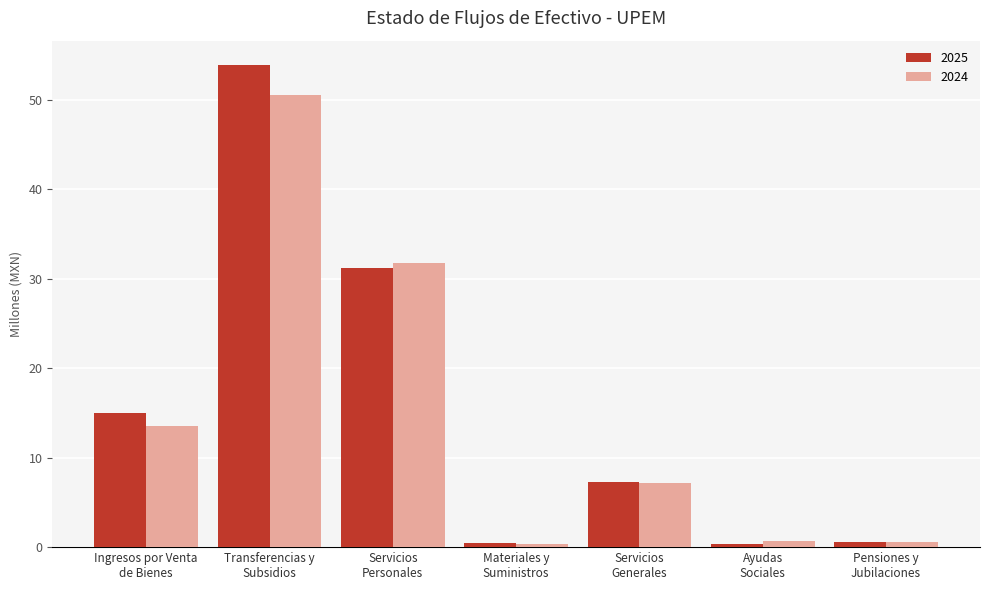

List the labels in order of 2025 value, largest first.

Transferencias y
Subsidios, Servicios
Personales, Ingresos por Venta
de Bienes, Servicios
Generales, Pensiones y
Jubilaciones, Materiales y
Suministros, Ayudas
Sociales